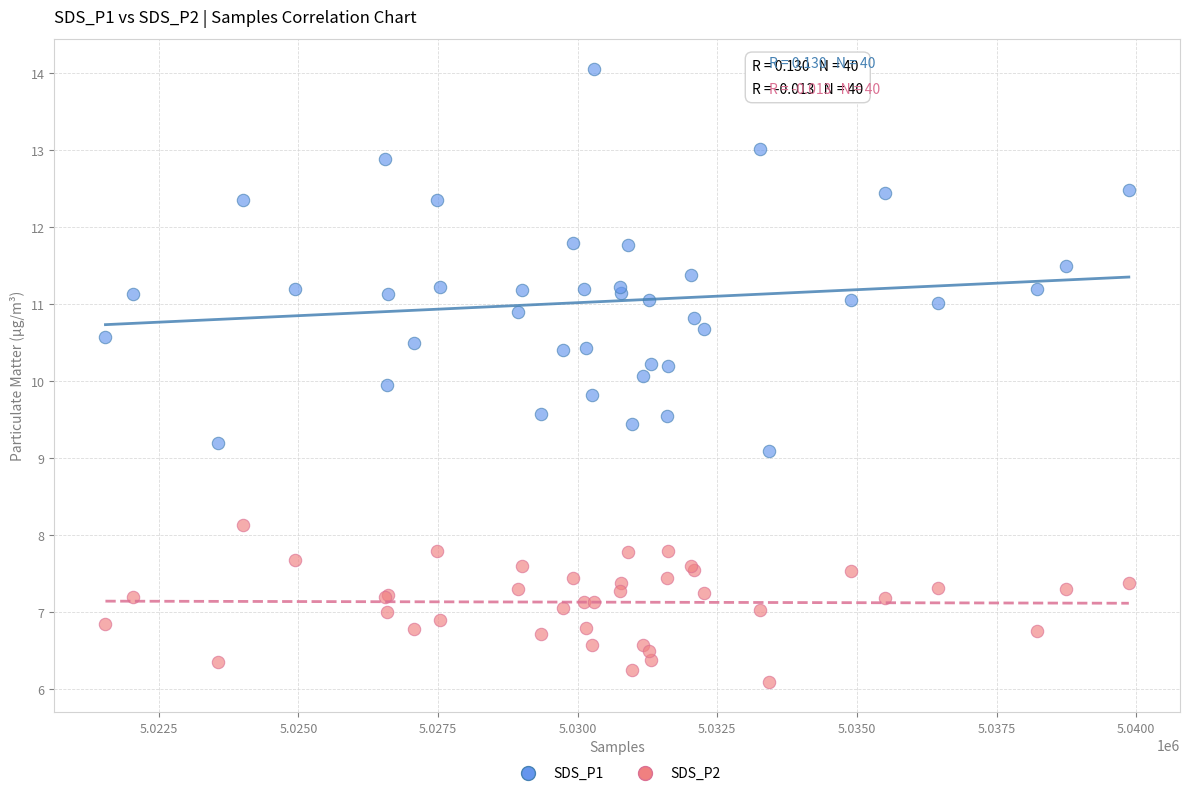

Which series contains the lowest Y value?

SDS_P2